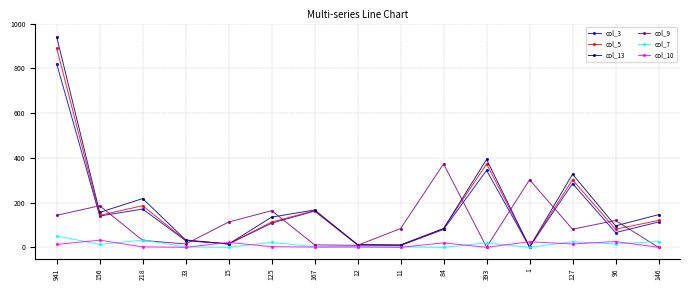

Is the value of col_13 at 941 greater than the value of col_7 at 1?

Yes